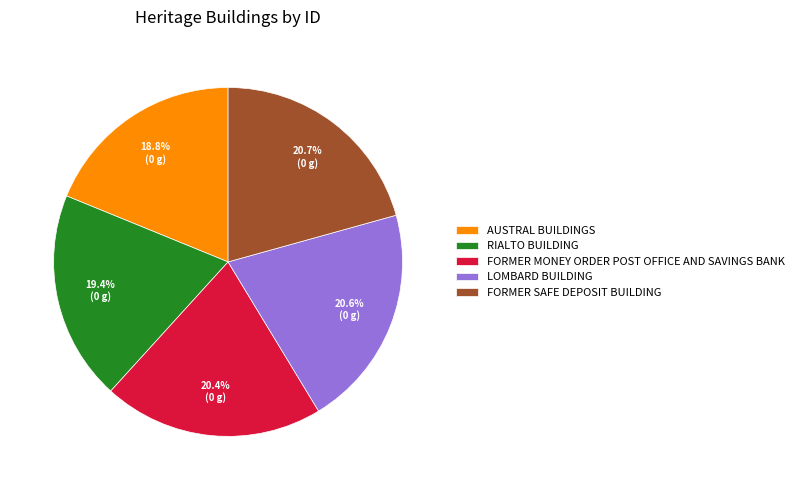

True or false: AUSTRAL BUILDINGS accounts for 19% of the total.

True